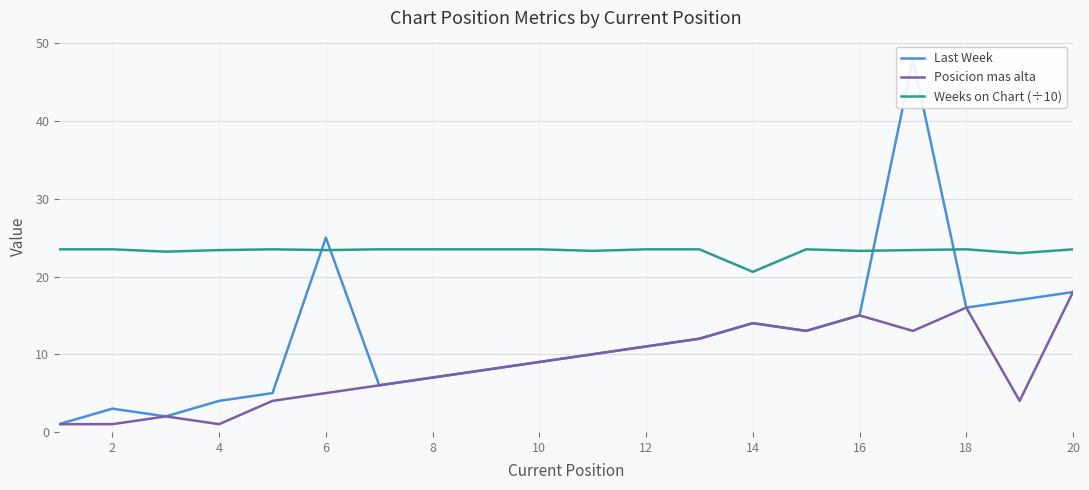

True or false: Posicion mas alta has more than 2 interior local peaks.

True